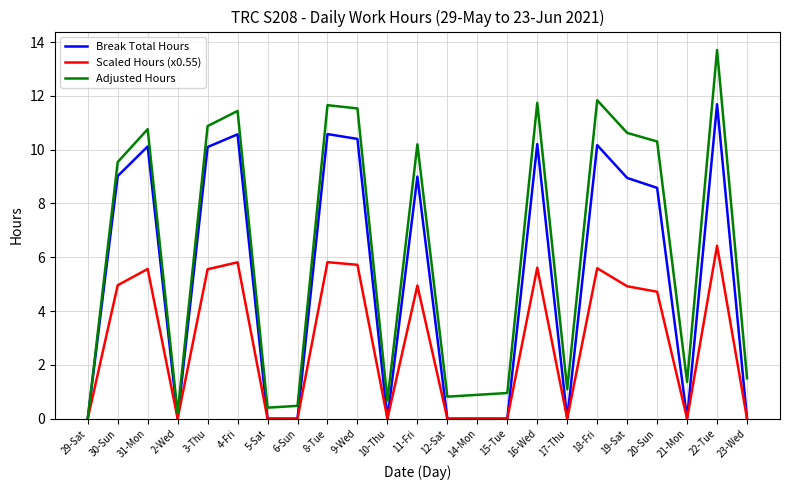

What is the difference between the maximum and minimum values in the Adjusted Hours series?

13.7